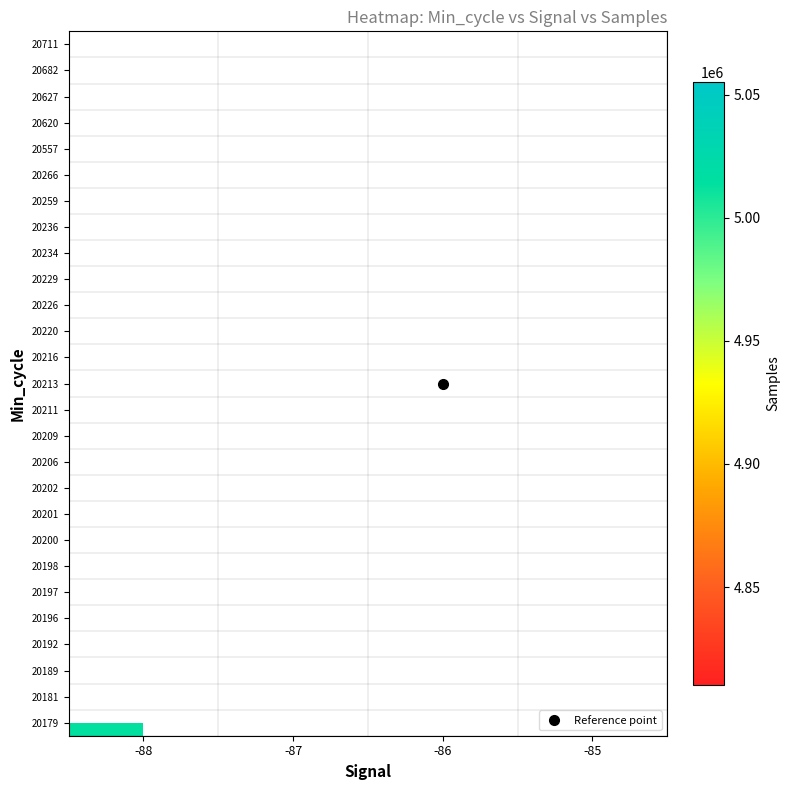

What is the greatest value displayed?

5055125.0